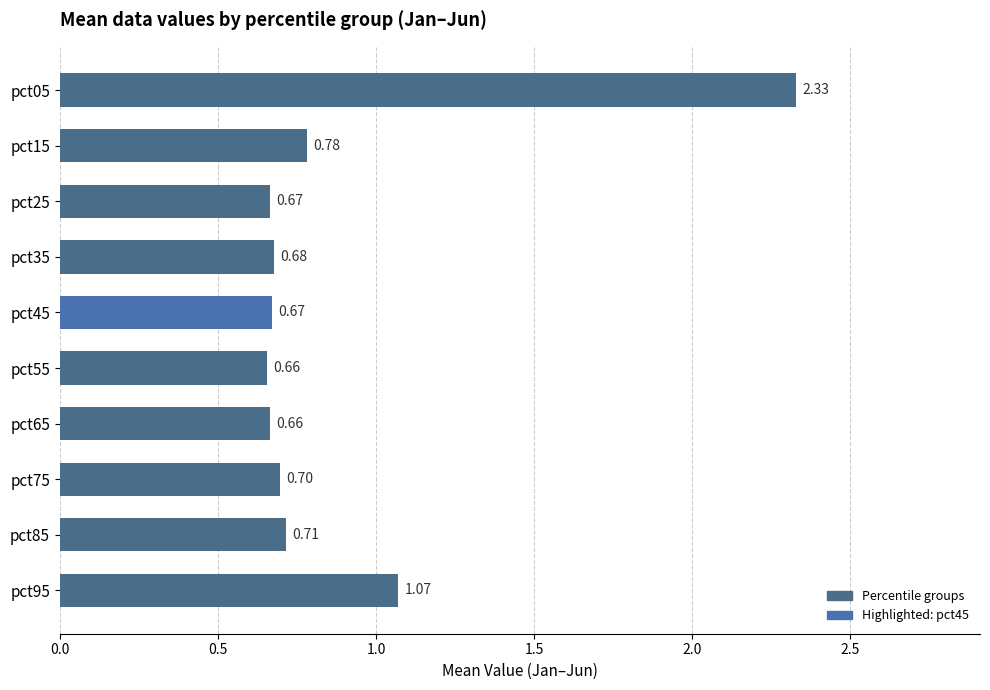

What is the average value?

0.9